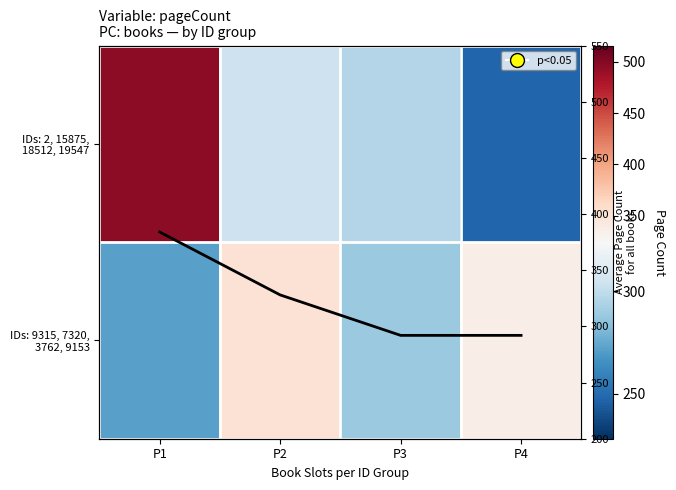

What is the sum of the IDs: 9315, 7320, 3762, 9153 values at P1 and P3?

560